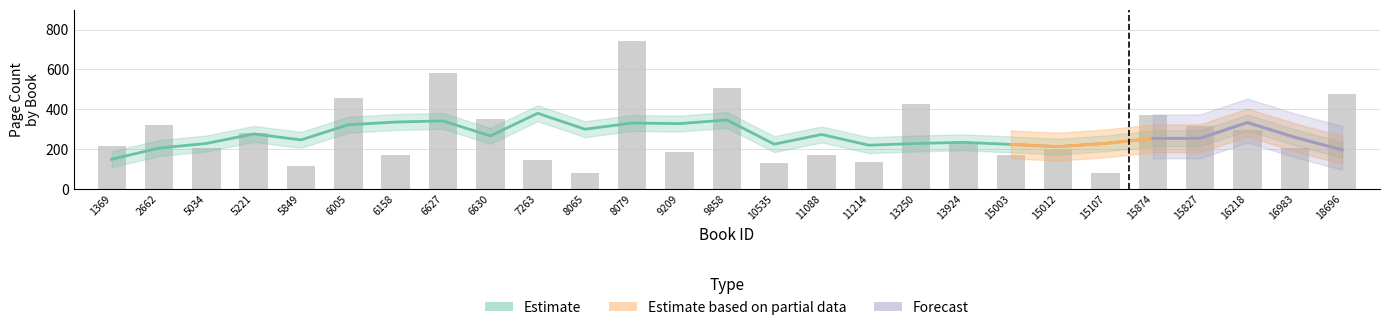

The chart shows a value of 504 at 9858. True or false?

True